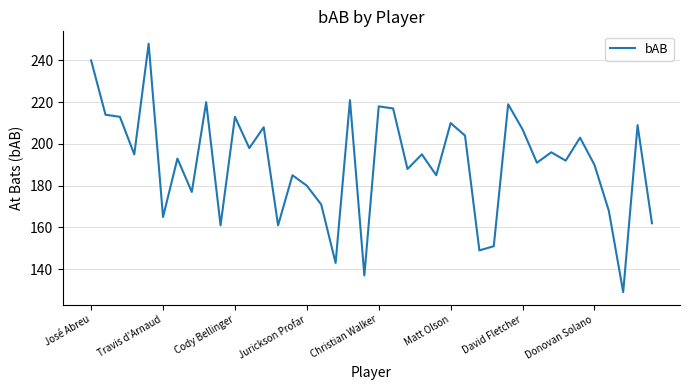

How many lines are shown in the chart?

1